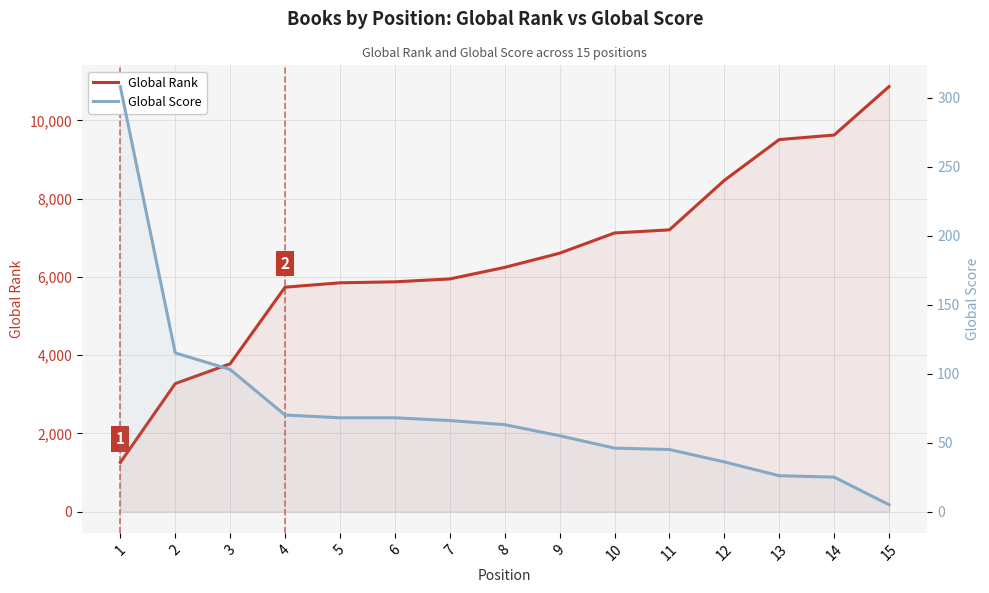

True or false: Global Score and Global Rank intersect in this chart.

False